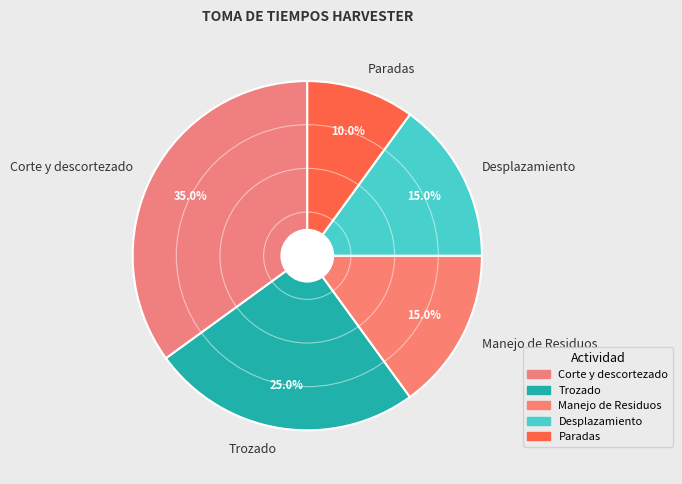

True or false: Paradas accounts for 24% of the total.

False